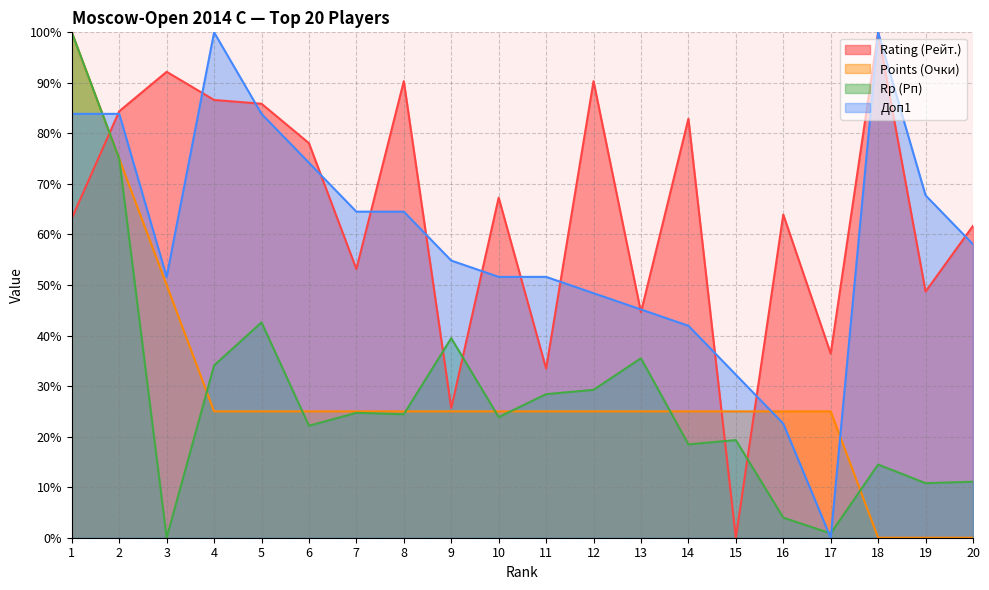

True or false: Points (Очки) has a value of 25.0 at 9.

True